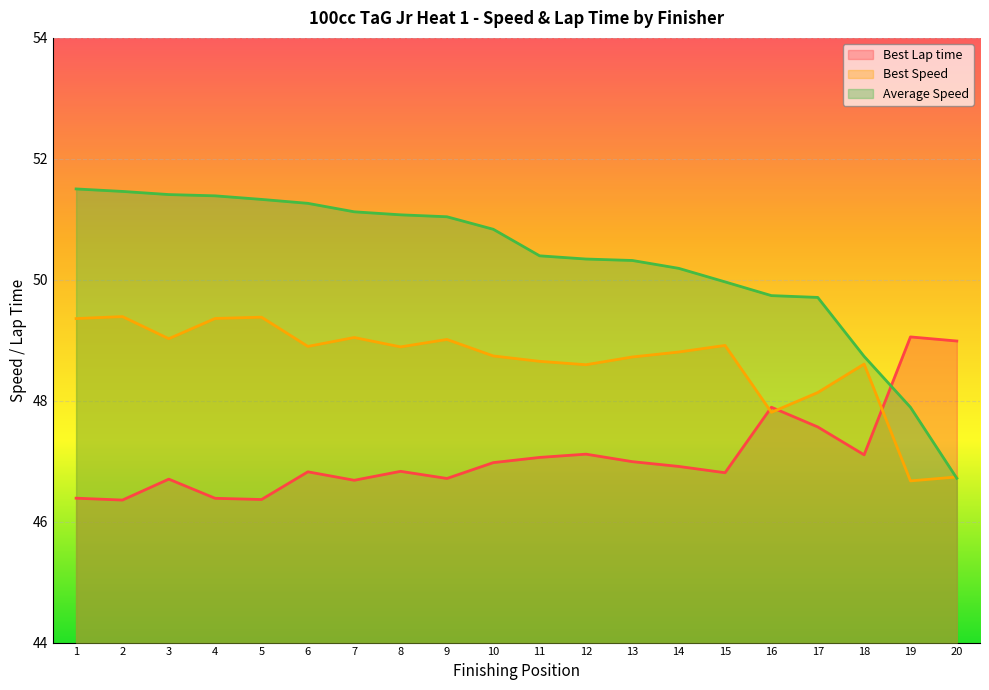

At which label is Average Speed closest to 49?

18